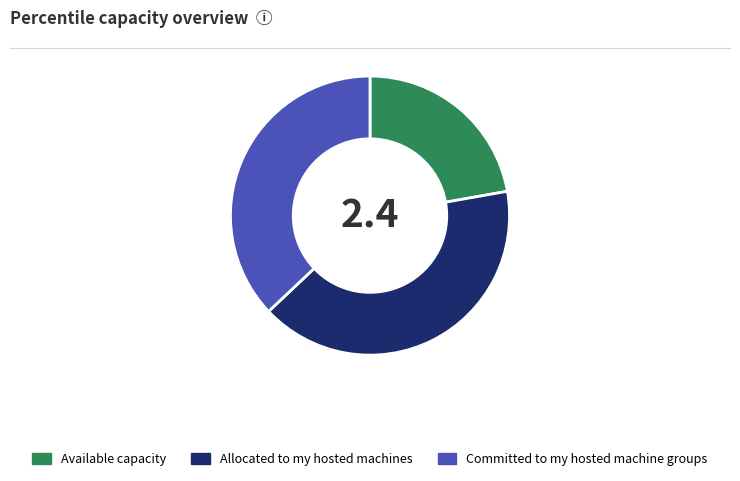

Does Available capacity represent more than half of the total?

No